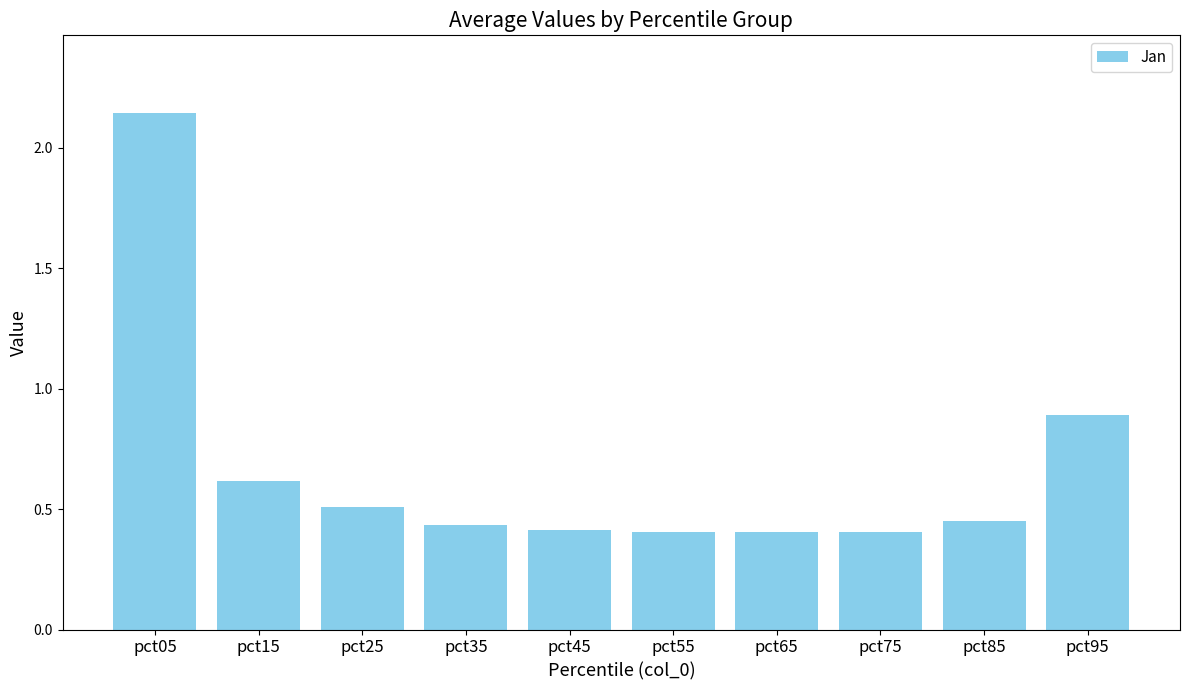

What is the average value?

0.7